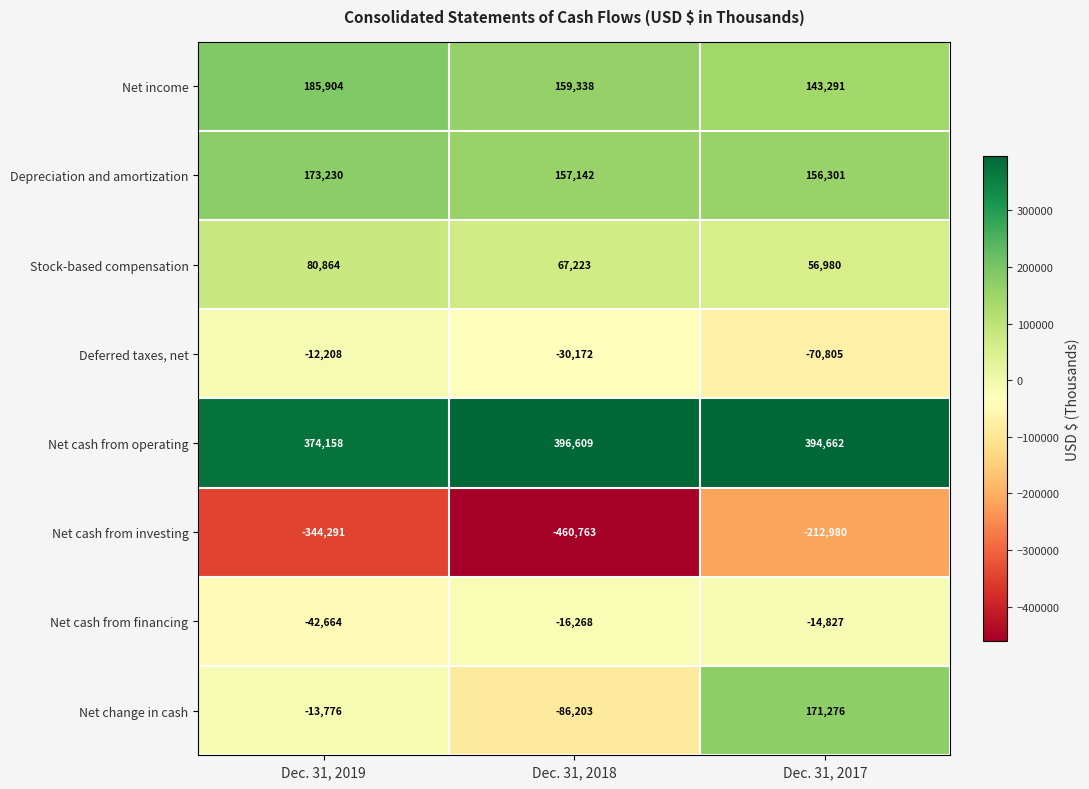

The value of Net income at Dec. 31, 2017 is 143291. True or false?

True